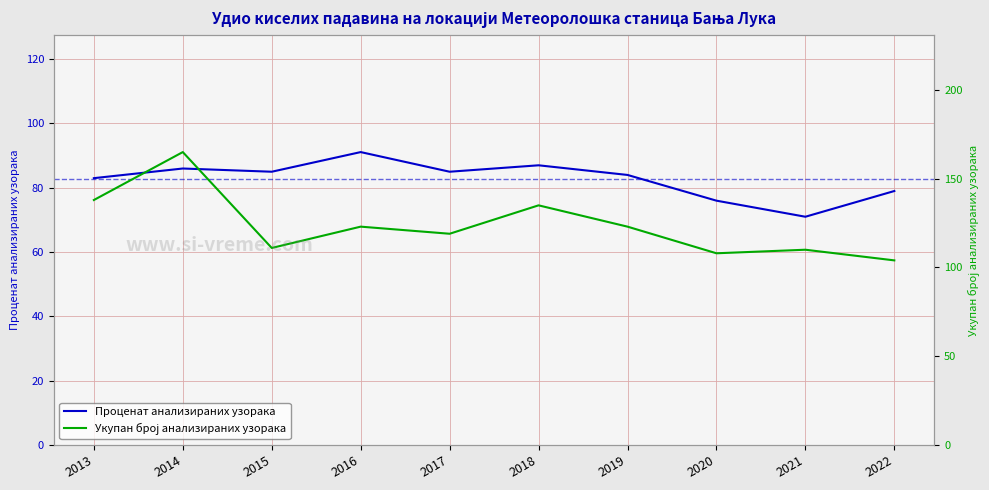

What is the minimum value for Укупан број анализираних узорака?

104.0